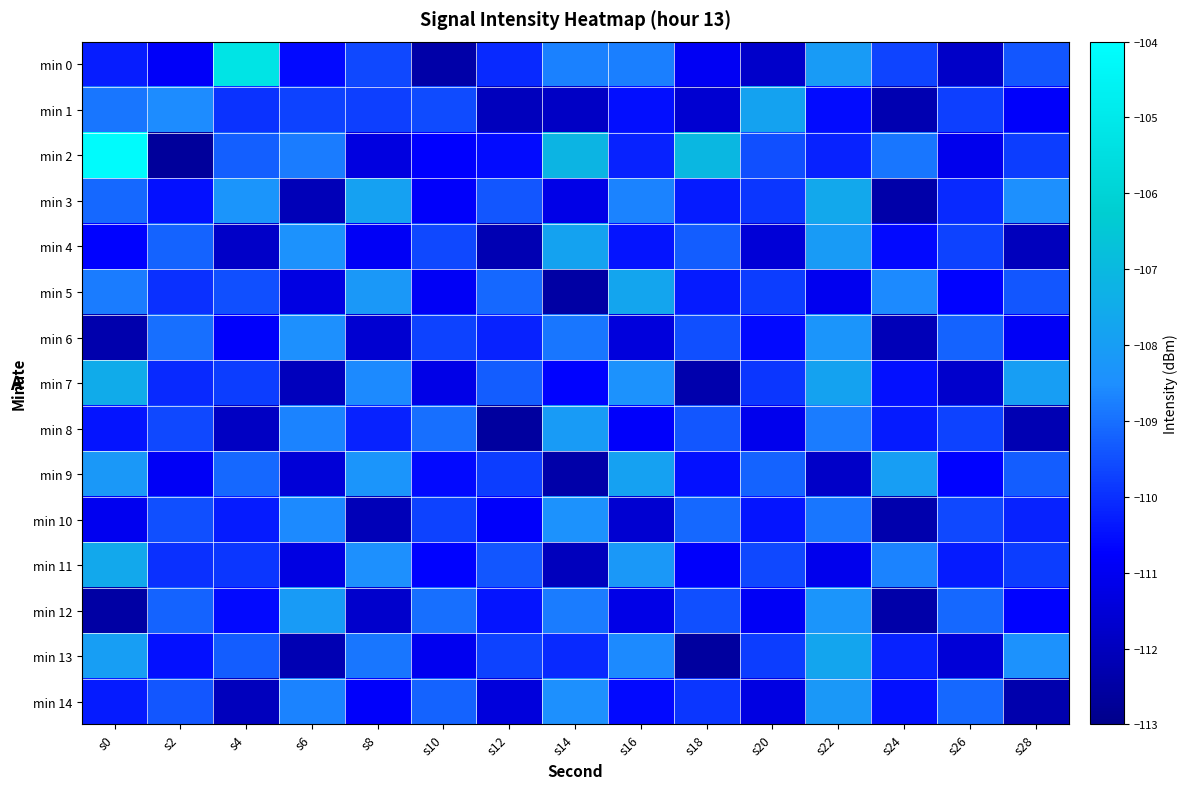

What is the total value across all series at s14?

-1647.2